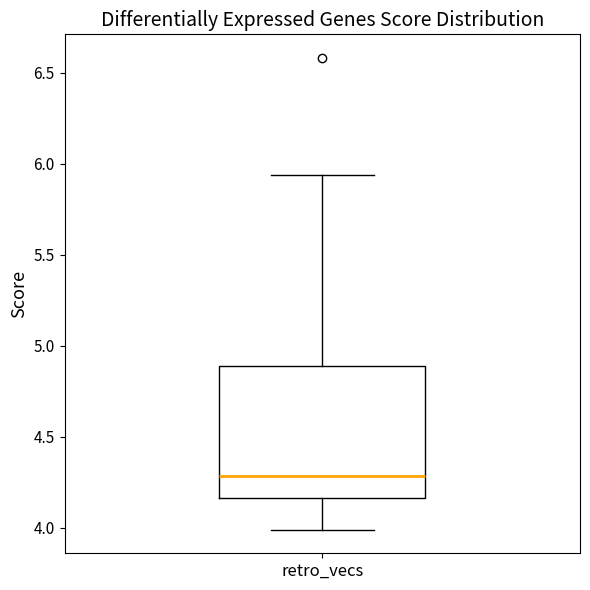

Read this box plot against the y-axis: the position of the median line, the range covered by the box, and the ends of both whiskers. The values are not printed on the chart, so give them approximately, as read against the axis.

median 4.30, box 4.15 to 4.90, whiskers 4.00 to 5.95